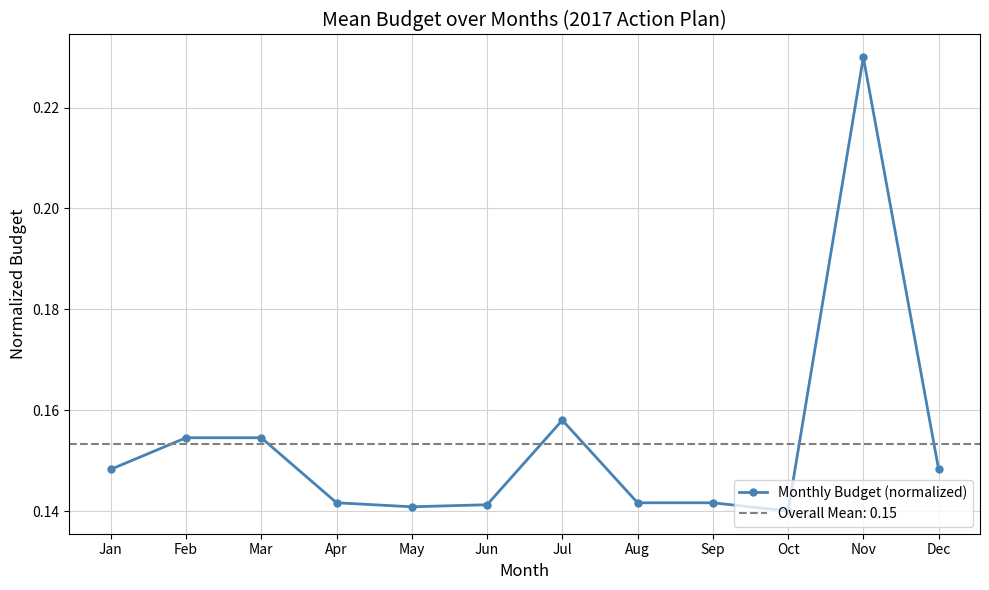

Is this an area chart (filled region under the line)?

No